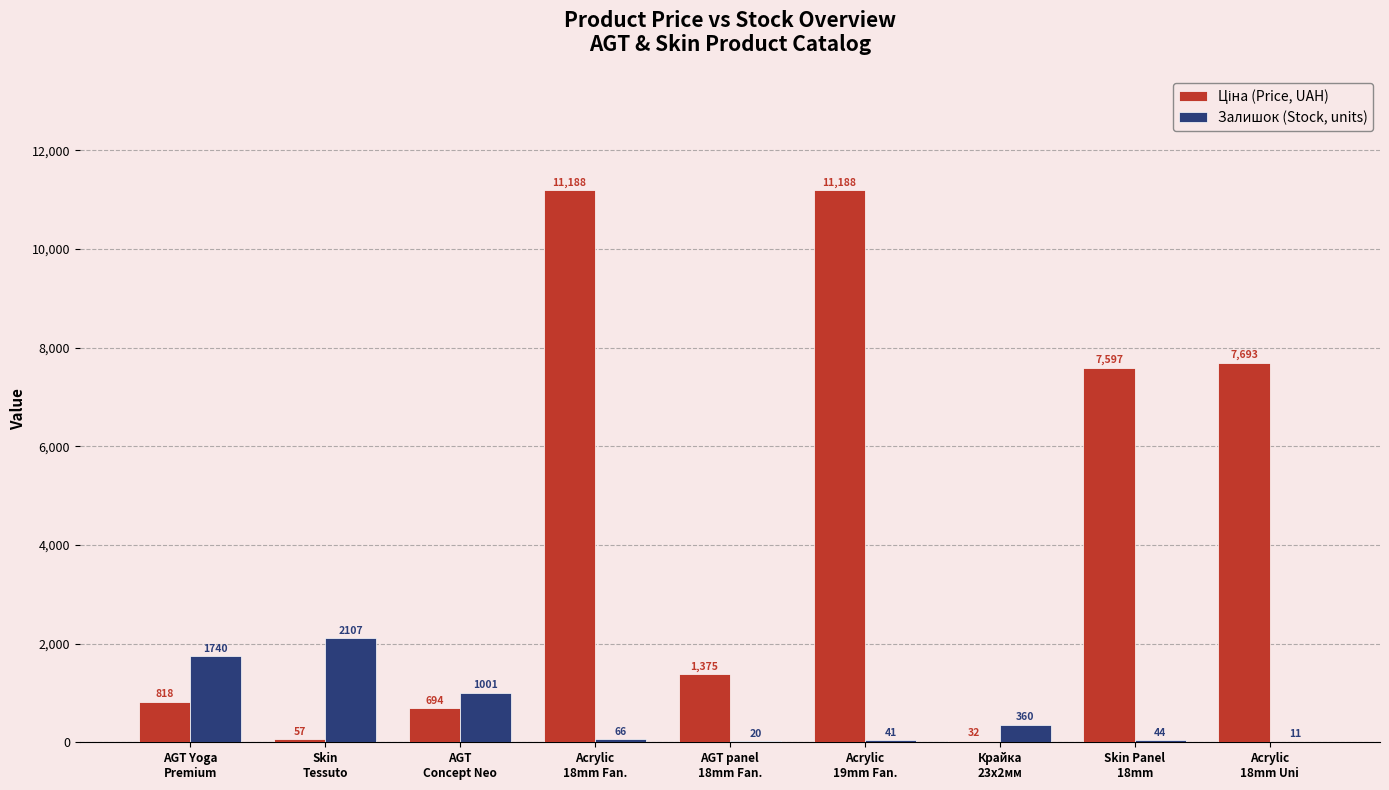

What is the greatest value displayed?

11188.2